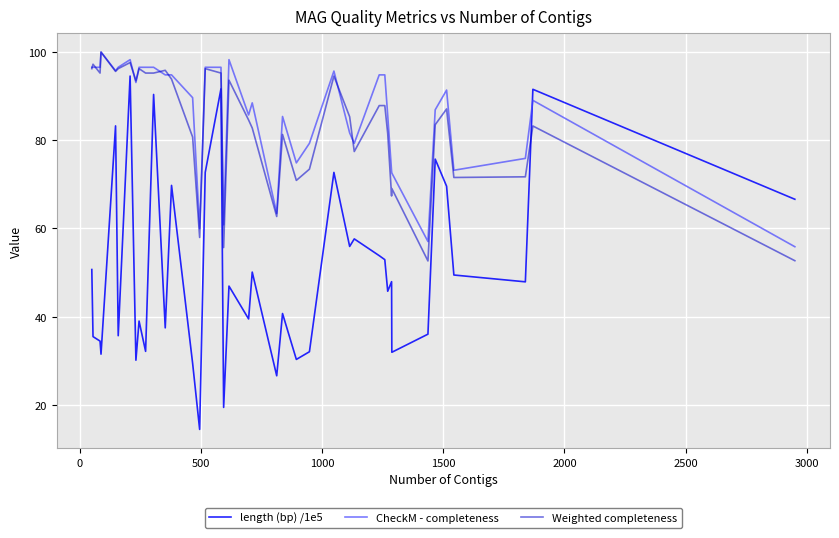

Which series has the widest spread of values?

length (bp) /1e5